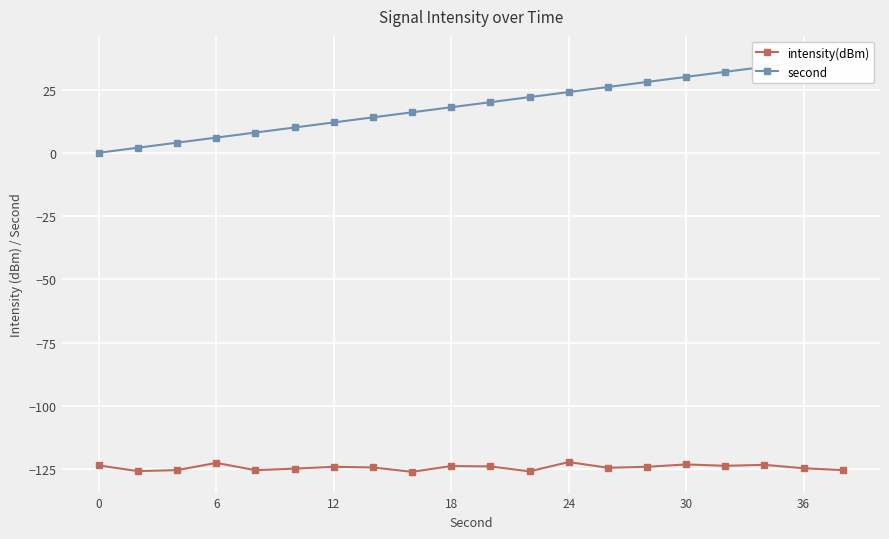

The value of intensity(dBm) at 6 is -122.6. True or false?

True